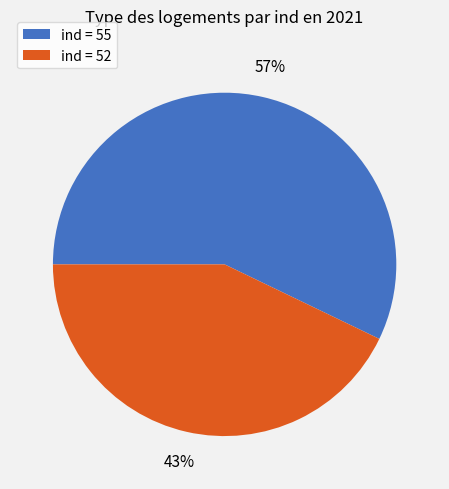

Which slice represents more than half of the pie?

ind = 55